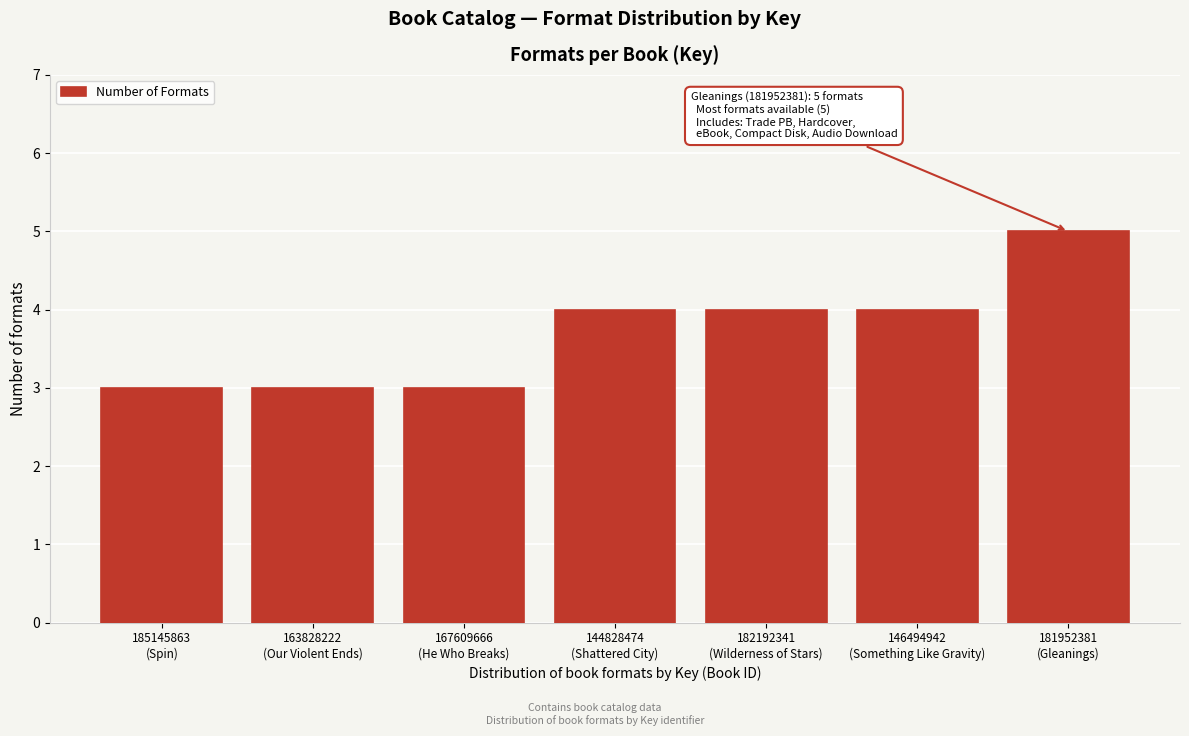

Reading left to right, transcribe all the data shown in this chart.

3	3	3	4	4	4	5